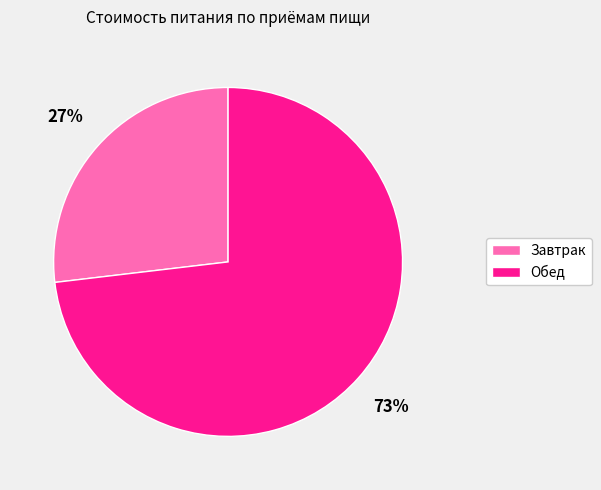

Is it true that Завтрак is 35% of the pie?

False